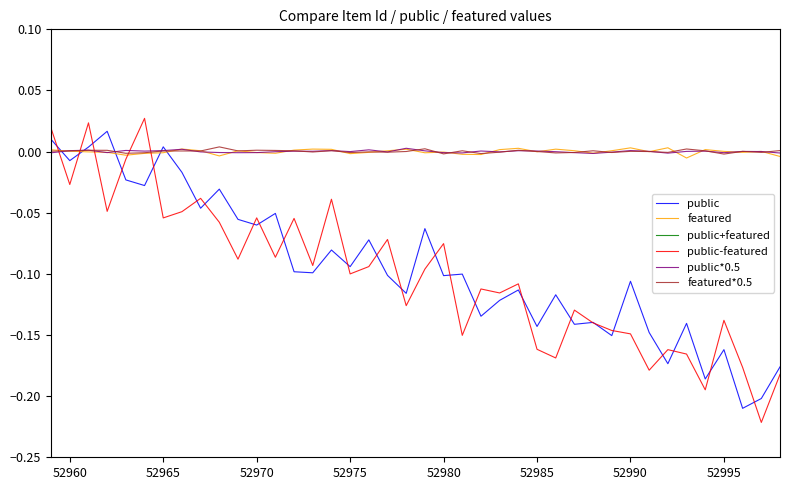

True or false: public*0.5 has a value of 0.0 at 52990.

True